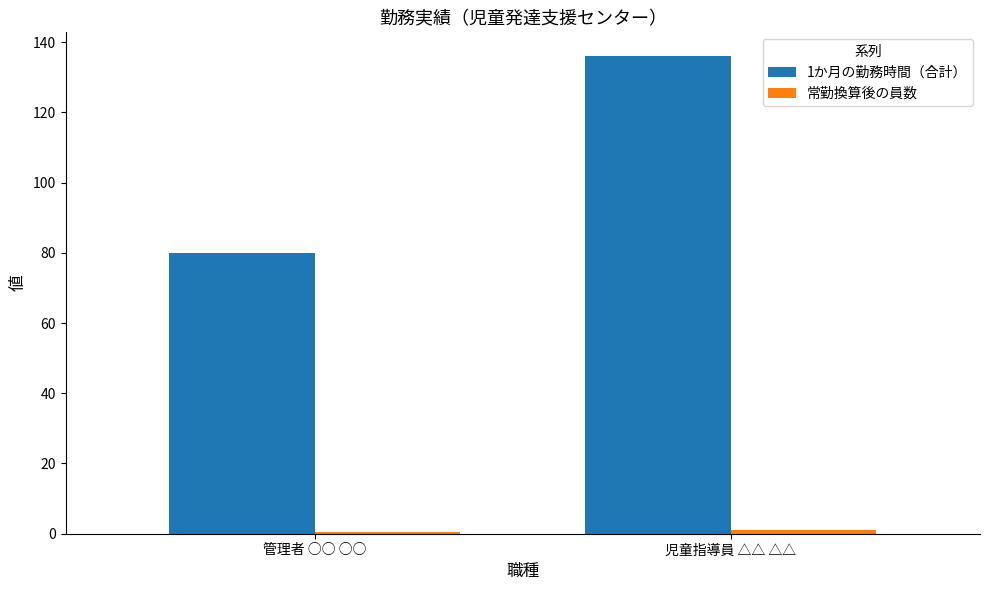

How many 1か月の勤務時間（合計） values are between 80 and 136?

2